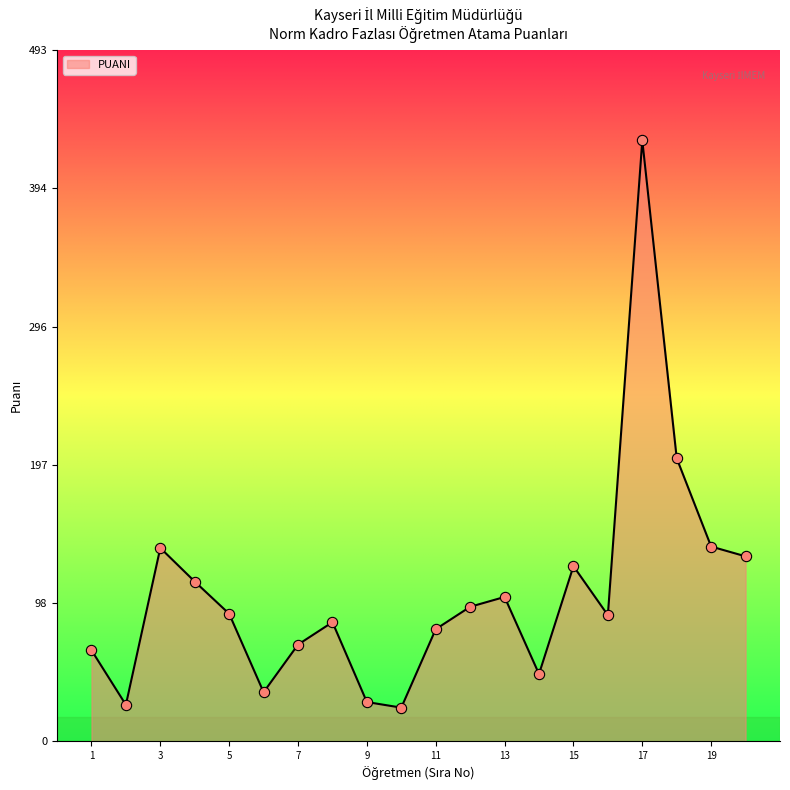

What is the smallest value displayed?

24